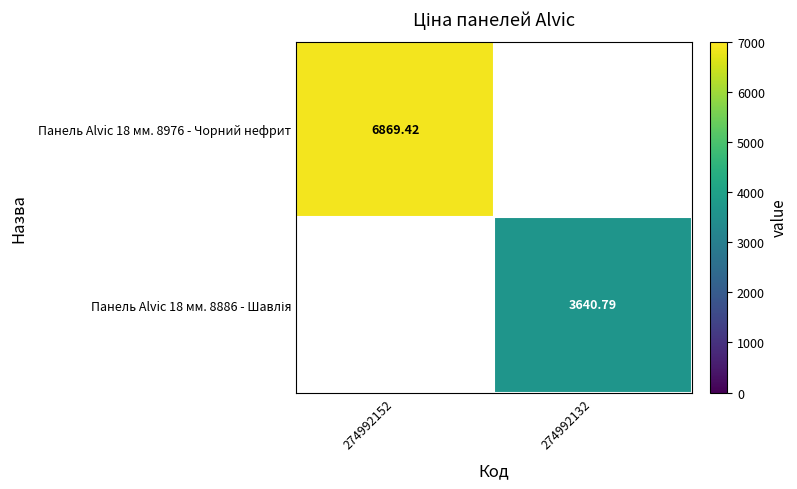

Which series has the widest spread of values?

Панель Alvic 18 мм. 8976 - Чорний нефрит